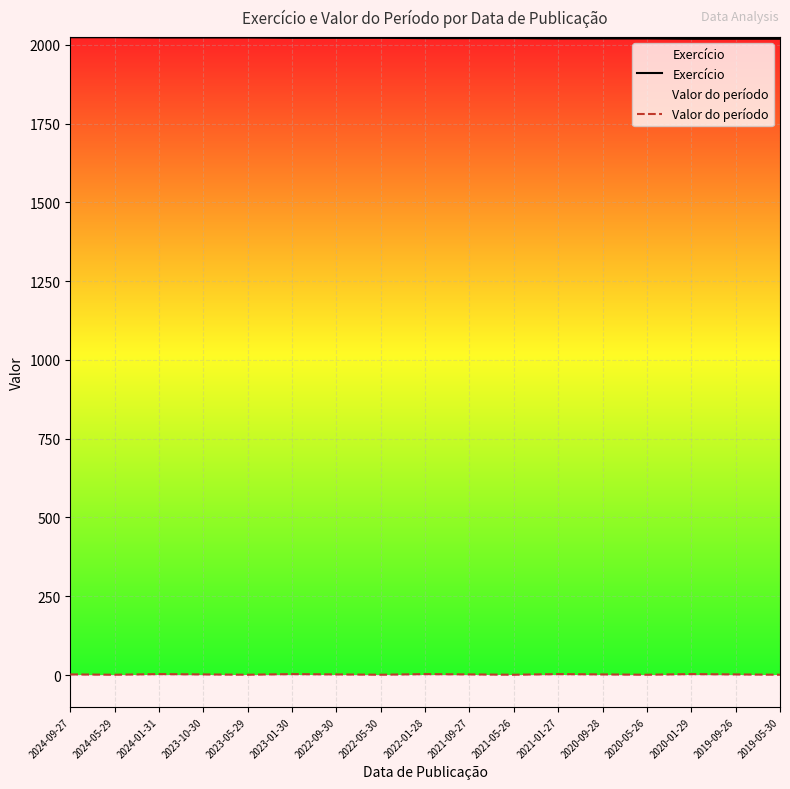

What is the difference between the Exercício values at 2022-01-28 and 2023-05-29?

2